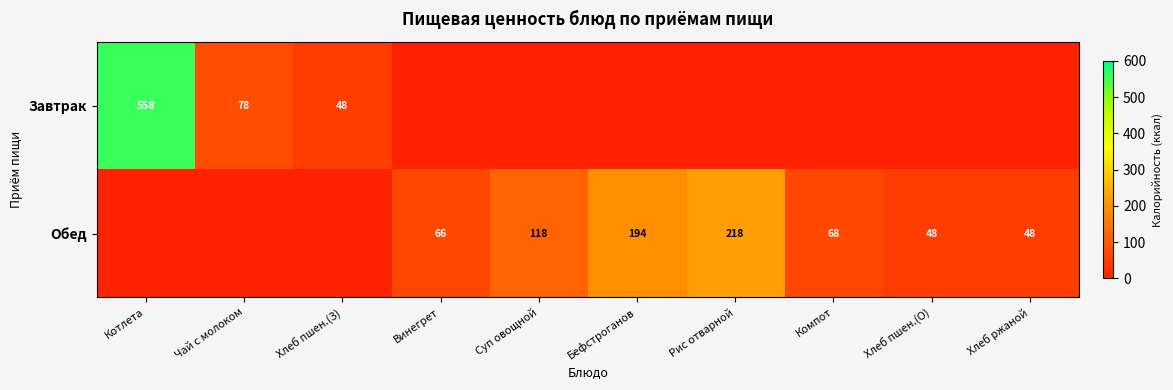

The Обед series shows 48 at Хлеб пшен.(О). True or false?

True